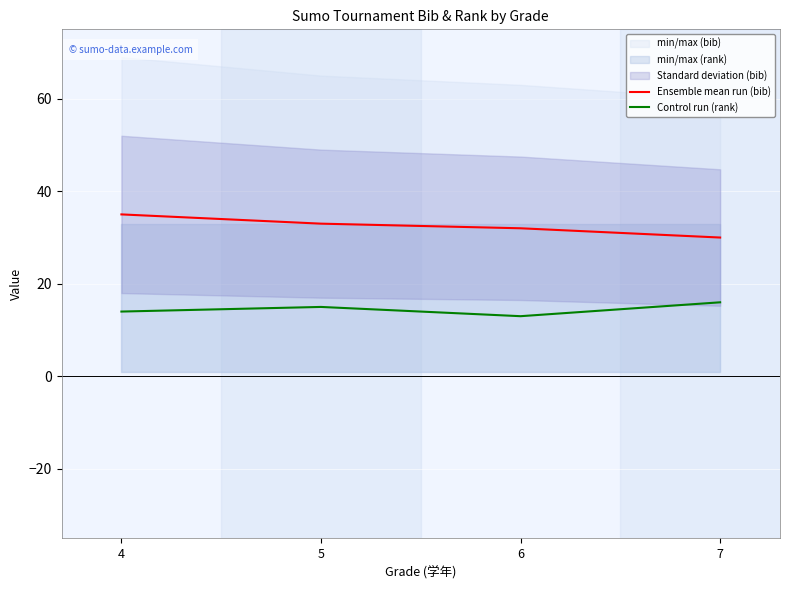

Between 7 and 4, which is larger?

4